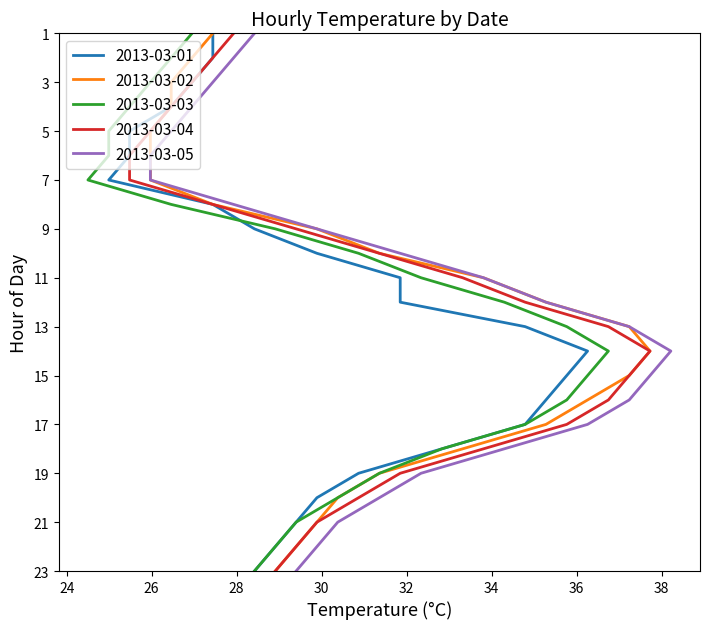

Reading left to right, transcribe all the data shown in this chart.

2013-03-01: 27.4	27.4	26.9	26.5	25.5	25.5	25.0	27.4	28.4	29.9	31.9	31.9	34.8	36.3	35.8	35.3	34.8	32.8	30.9	29.9	29.4	28.9	28.4
2013-03-02: 27.4	26.9	26.5	26.5	26.0	26.0	26.0	27.4	29.9	31.4	33.8	35.3	37.2	37.7	37.2	36.3	35.3	33.3	31.4	30.4	29.9	29.4	28.9
2013-03-03: 26.9	26.5	26.0	25.5	25.0	25.0	24.5	26.5	28.9	30.9	32.3	34.3	35.8	36.8	36.3	35.8	34.8	32.8	31.4	30.4	29.4	28.9	28.4
2013-03-04: 27.9	27.4	26.9	26.5	26.0	25.5	25.5	27.4	29.4	31.4	33.3	34.8	36.8	37.7	37.2	36.8	35.8	33.8	31.9	30.9	29.9	29.4	28.9
2013-03-05: 28.4	27.9	27.4	26.9	26.5	26.0	26.0	27.9	29.9	31.9	33.8	35.3	37.2	38.2	37.7	37.2	36.3	34.3	32.3	31.4	30.4	29.9	29.4